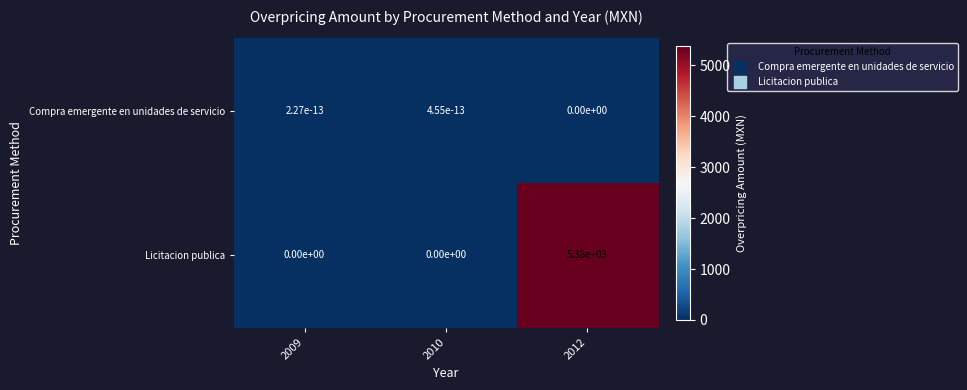

Which series has the largest total across all categories?

Licitacion publica